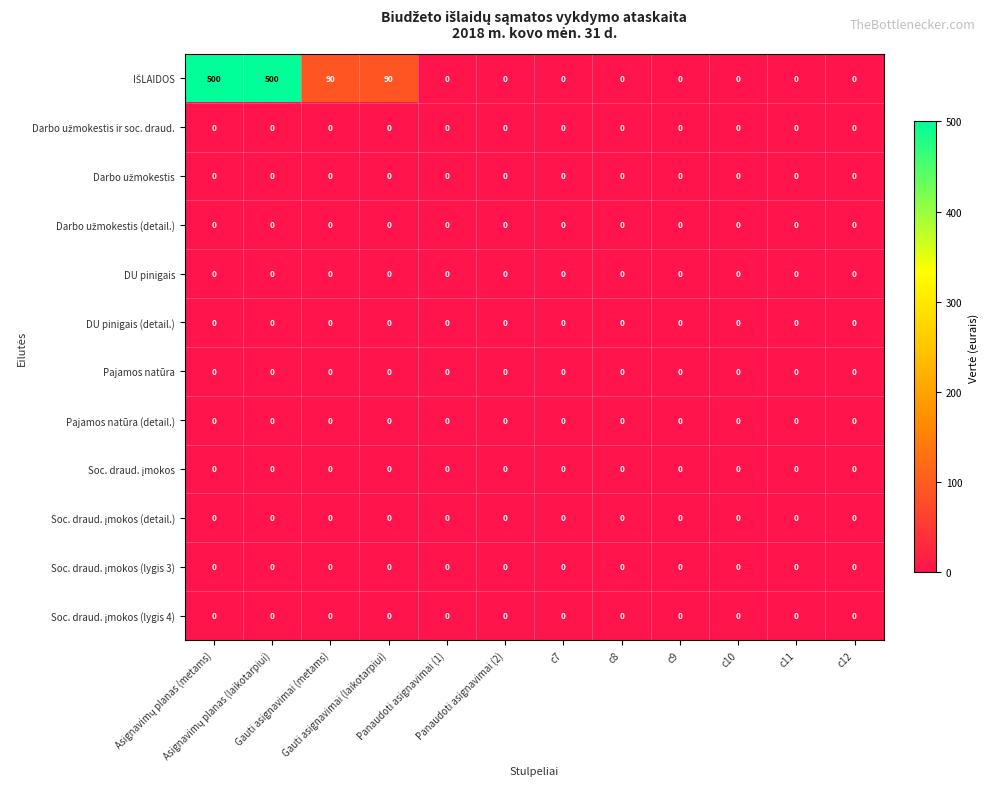

Count the number of data series in this chart.

12